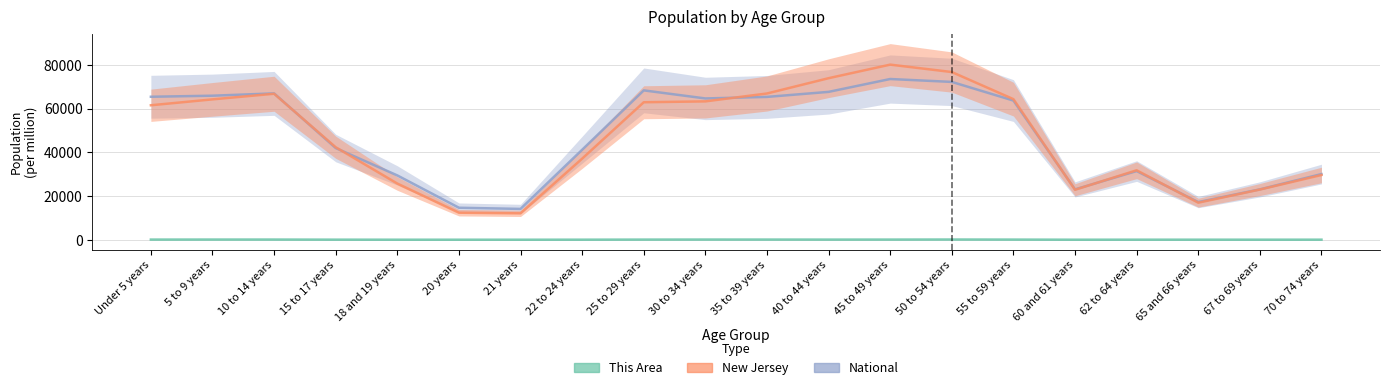

Reading left to right, what are all the values shown in this chart?

National: Under 5 years=65430.5	5 to 9 years=65907.5	10 to 14 years=66971.6	15 to 17 years=41957.7	18 and 19 years=29429.1	20 years=14637.1	21 years=14103.2	22 to 24 years=41174.9	25 to 29 years=68347.1	30 to 34 years=64655.5	35 to 39 years=65360.1	40 to 44 years=67664.0	45 to 49 years=73551.2	50 to 54 years=72221.7	55 to 59 years=63692.6	60 and 61 years=23040.7	62 to 64 years=31431.1	65 and 66 years=17230.7	67 to 69 years=23046.0	70 to 74 years=30051.2
New Jersey: Under 5 years=61536.2	5 to 9 years=64235.3	10 to 14 years=66804.1	15 to 17 years=42324.1	18 and 19 years=25704.4	20 years=12370.5	21 years=12081.5	22 to 24 years=37109.1	25 to 29 years=62914.7	30 to 34 years=63315.4	35 to 39 years=66922.9	40 to 44 years=73922.4	45 to 49 years=80132.4	50 to 54 years=76738.9	55 to 59 years=64334.6	60 and 61 years=22871.5	62 to 64 years=31785.9	65 and 66 years=16950.6	67 to 69 years=22969.3	70 to 74 years=29625.2
This Area: Under 5 years=68.7	5 to 9 years=84.0	10 to 14 years=80.2	15 to 17 years=36.3	18 and 19 years=15.3	20 years=15.3	21 years=9.5	22 to 24 years=26.7	25 to 29 years=64.9	30 to 34 years=82.1	35 to 39 years=76.3	40 to 44 years=61.1	45 to 49 years=70.6	50 to 54 years=99.2	55 to 59 years=66.8	60 and 61 years=13.4	62 to 64 years=24.8	65 and 66 years=24.8	67 to 69 years=22.9	70 to 74 years=28.6